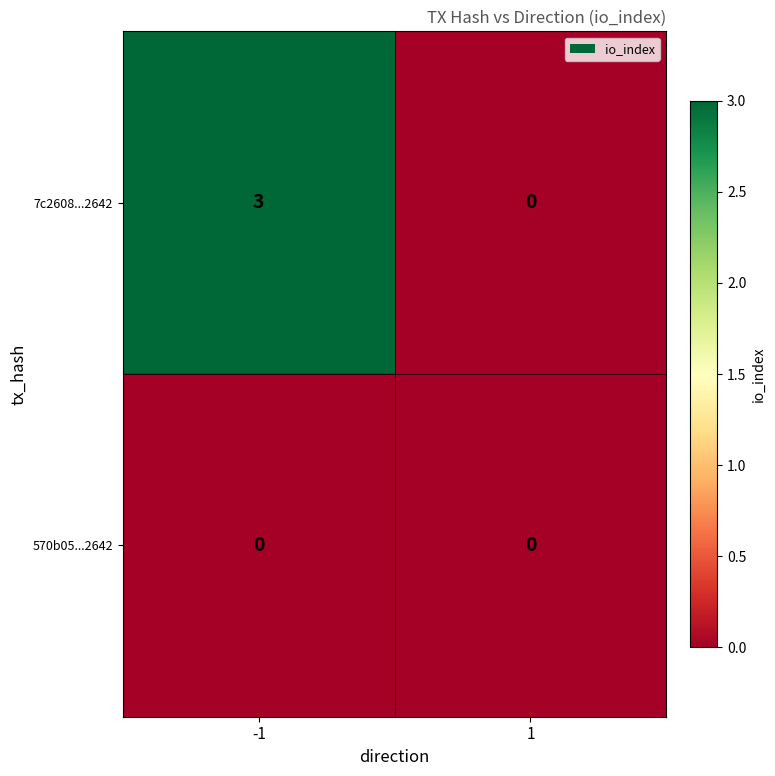

What is the difference between the highest and lowest values at -1?

3